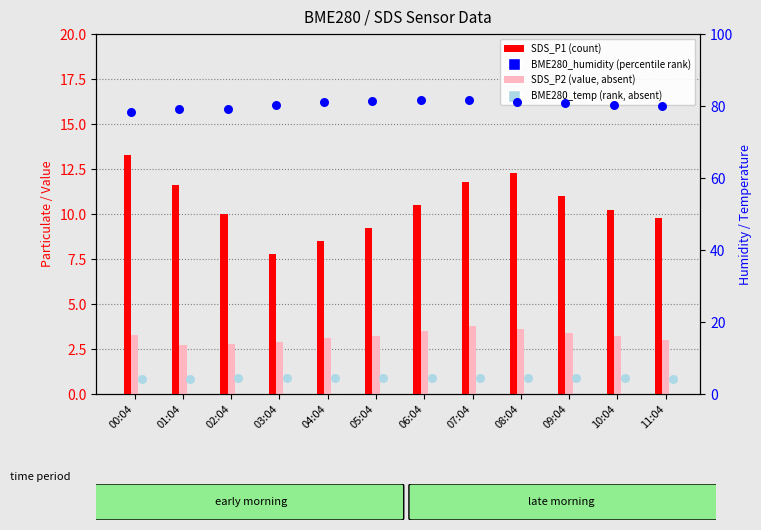

Which series contains the highest Y value?

BME280_humidity (percentile rank)